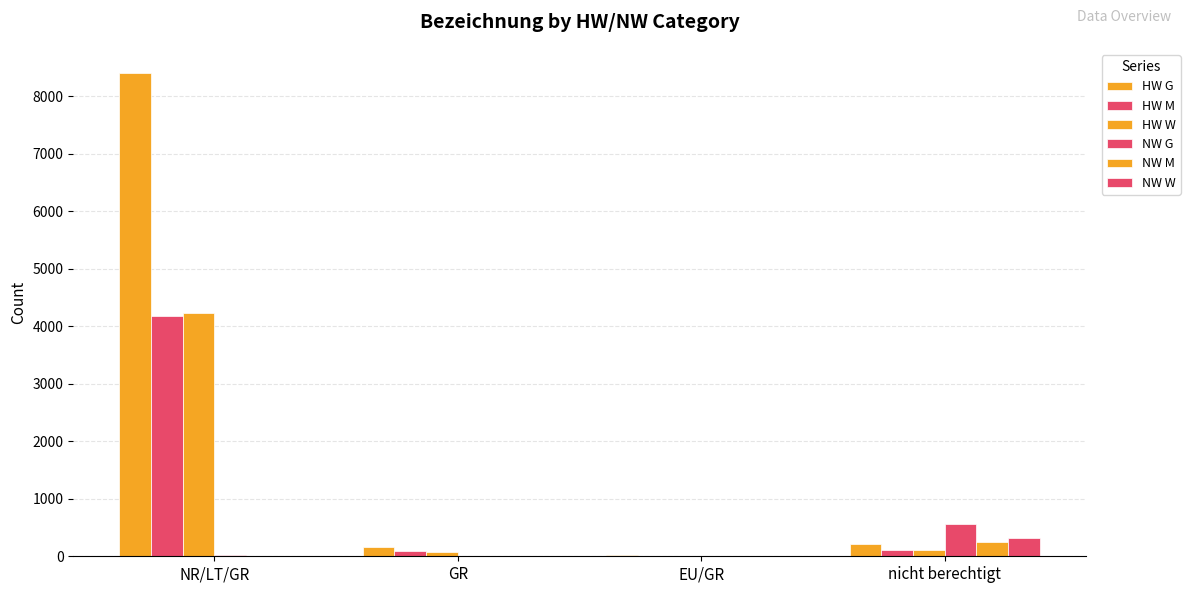

Does the chart contain stacked bars?

No